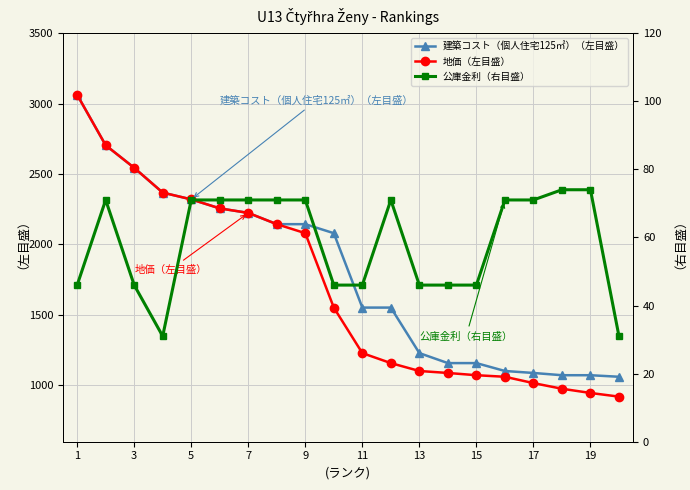

Which series has the widest spread of values?

地価（左目盛）